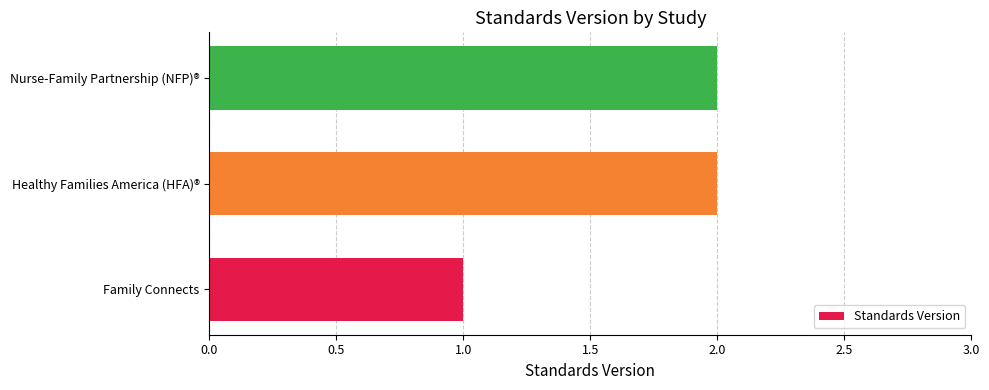

What is the sum of the values at Nurse-Family Partnership (NFP)® and Healthy Families America (HFA)®?

4